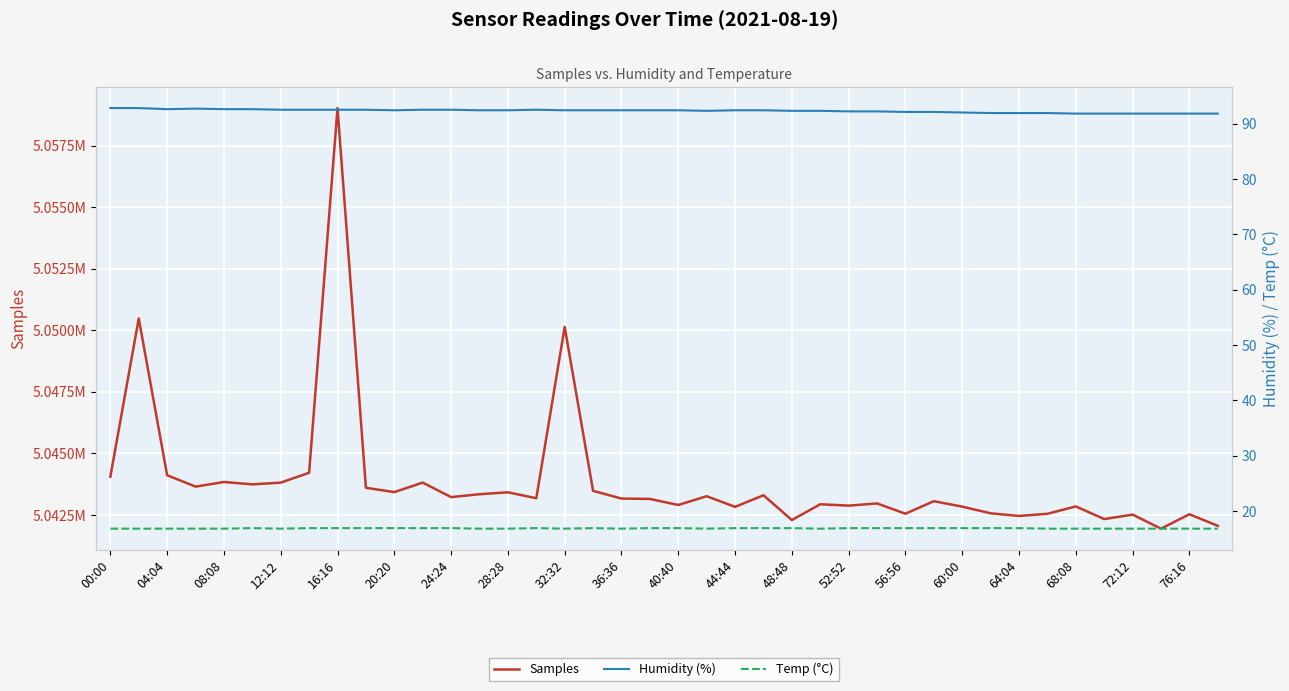

What is the minimum value shown in the chart?

16.8